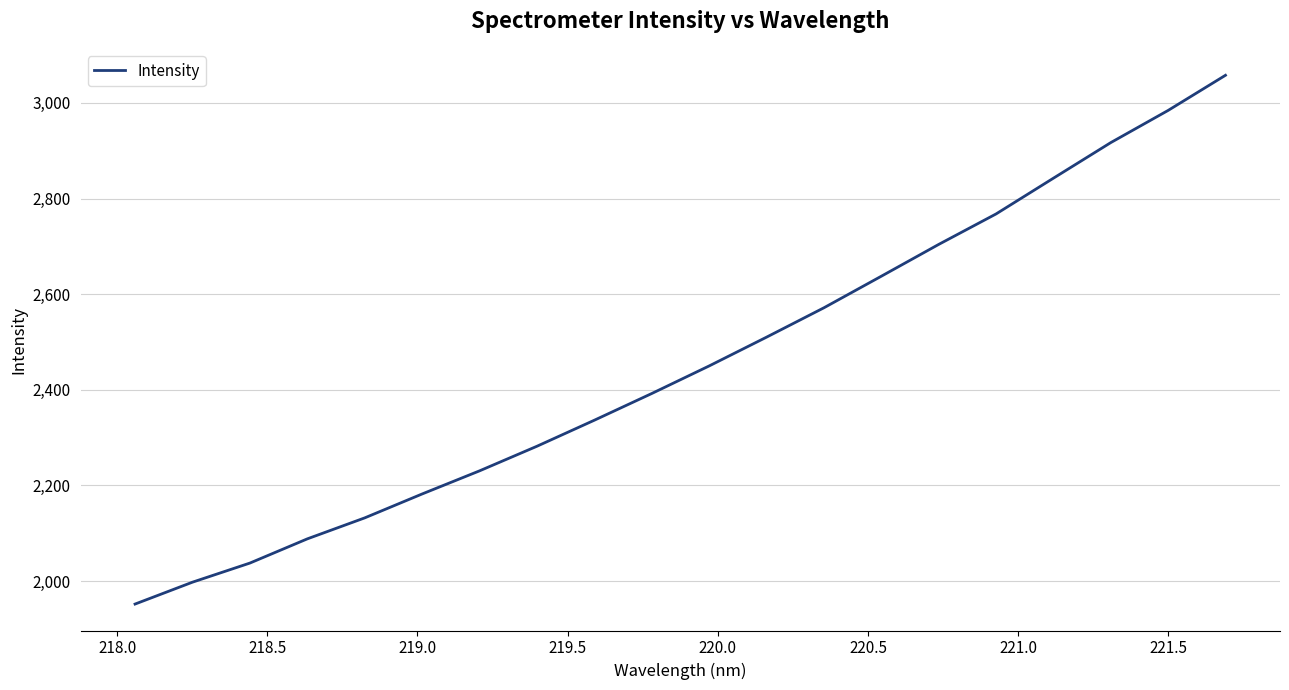

What is the difference between the maximum and minimum values?

1105.6